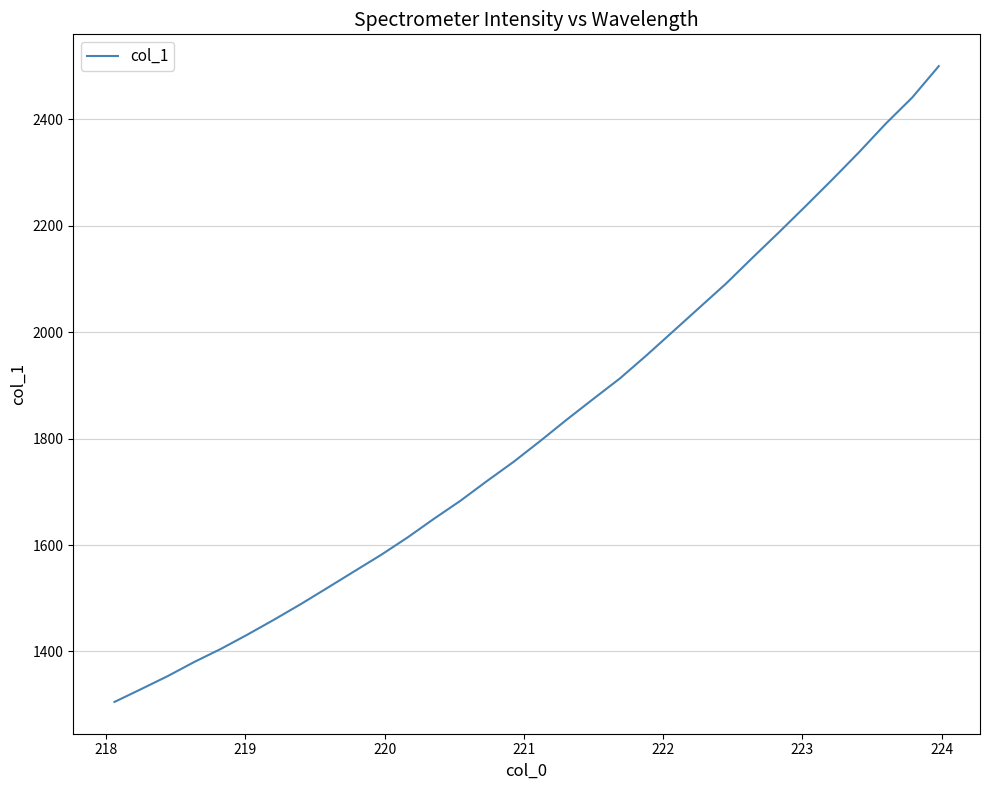

What is the greatest value displayed?

2500.0